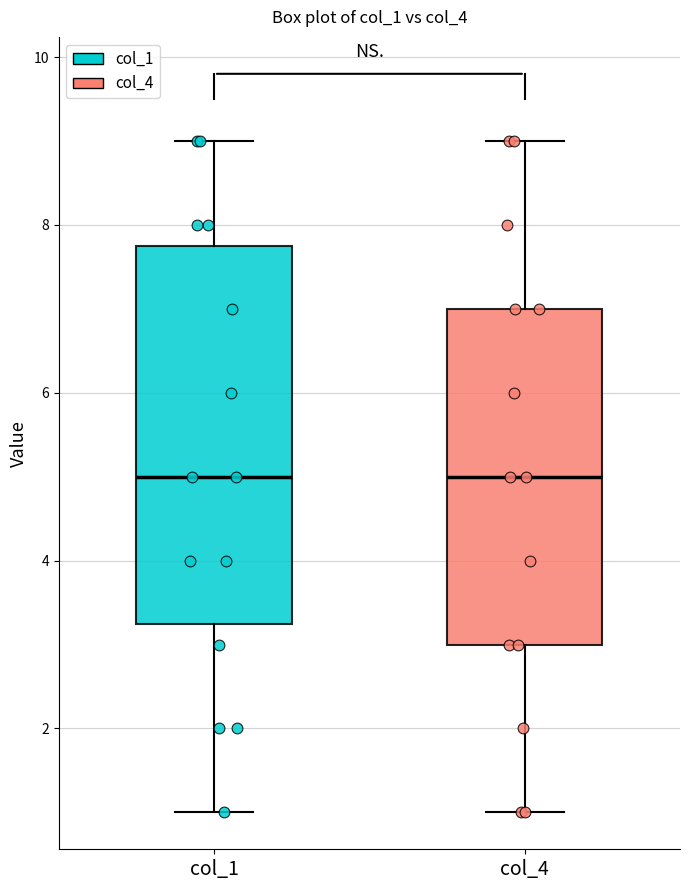

Which box is the tallest, from its lower edge to its upper edge?

col_1